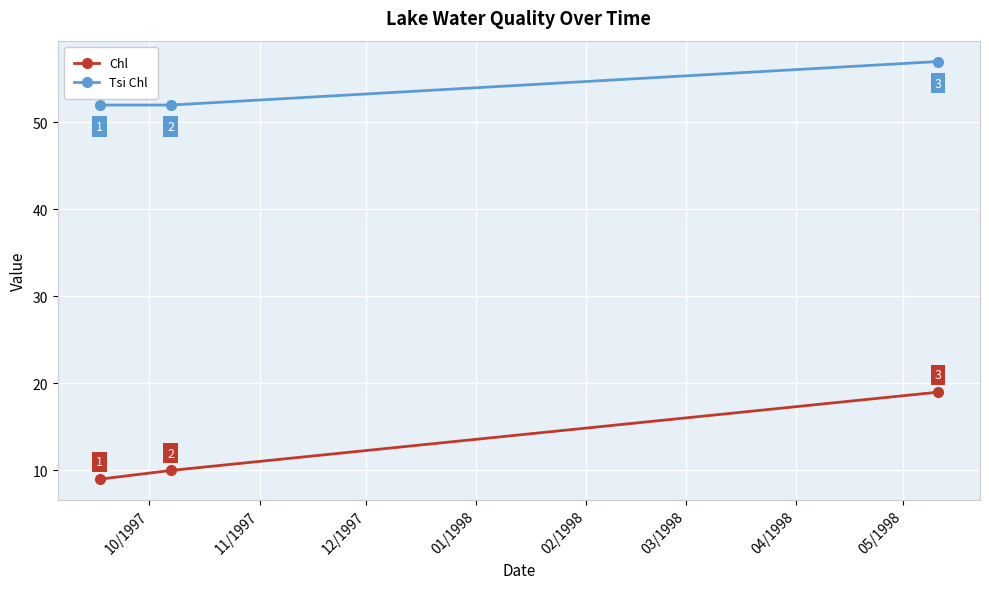

What is the value of the Chl point at the 3rd from the left?

19